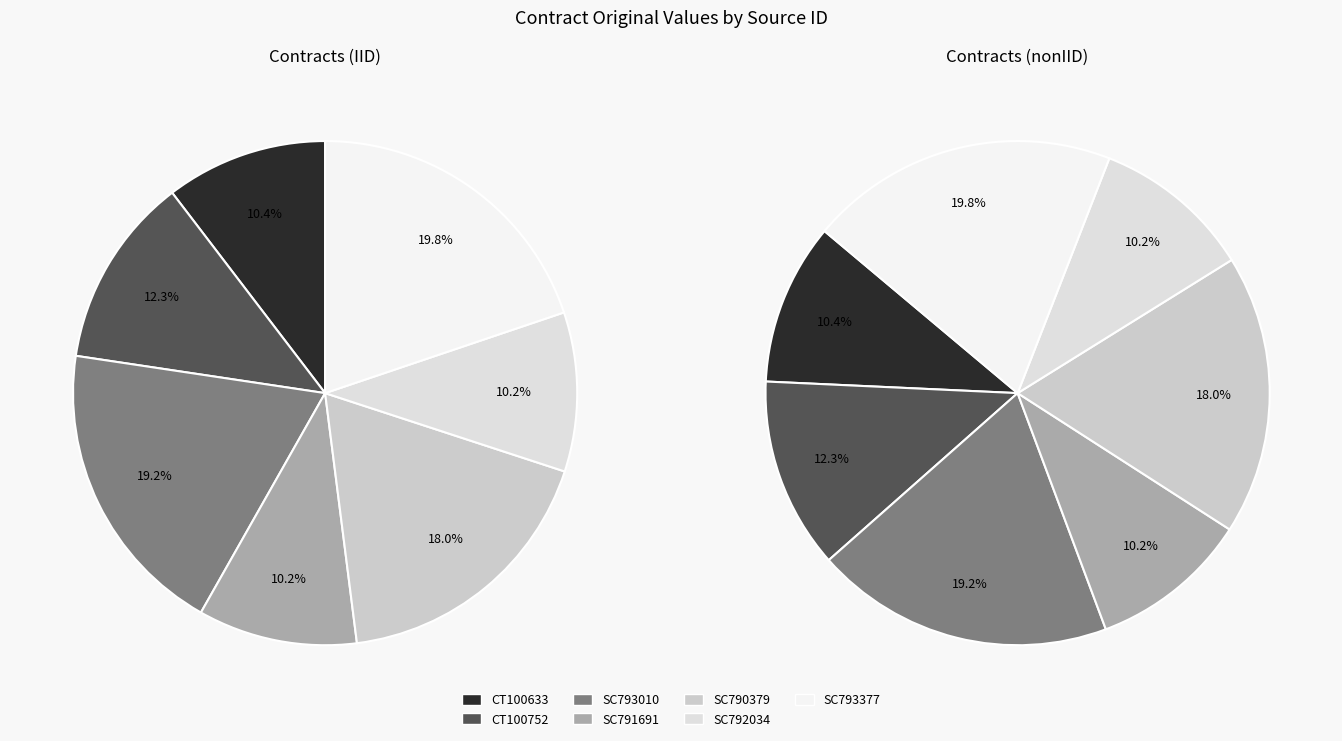

Does SC793010 account for over 50% of the chart?

No